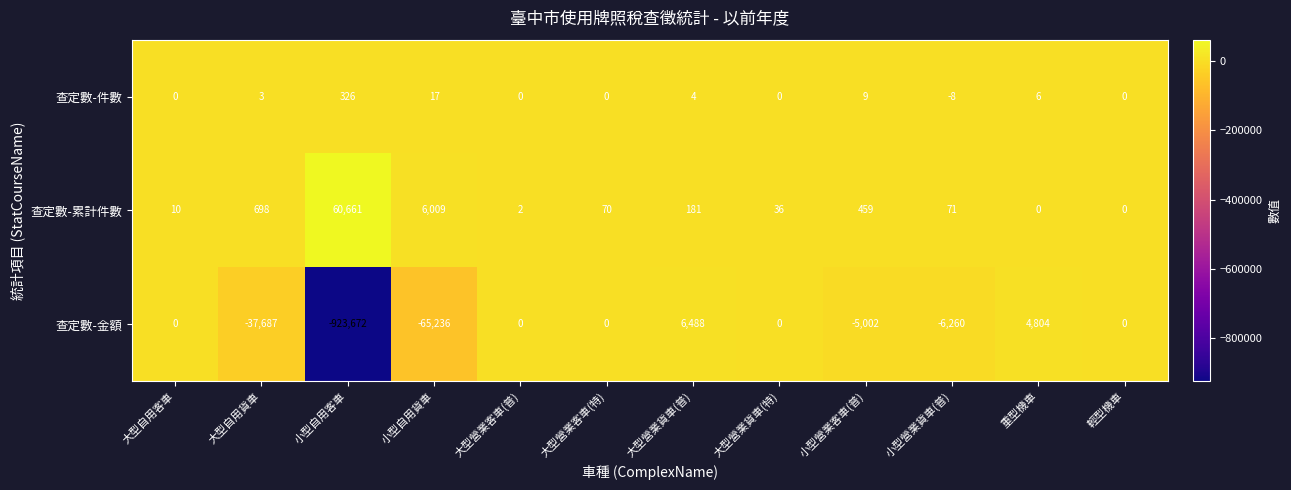

True or false: 查定數-件數 has a value of 0 at 大型營業貨車(特).

True